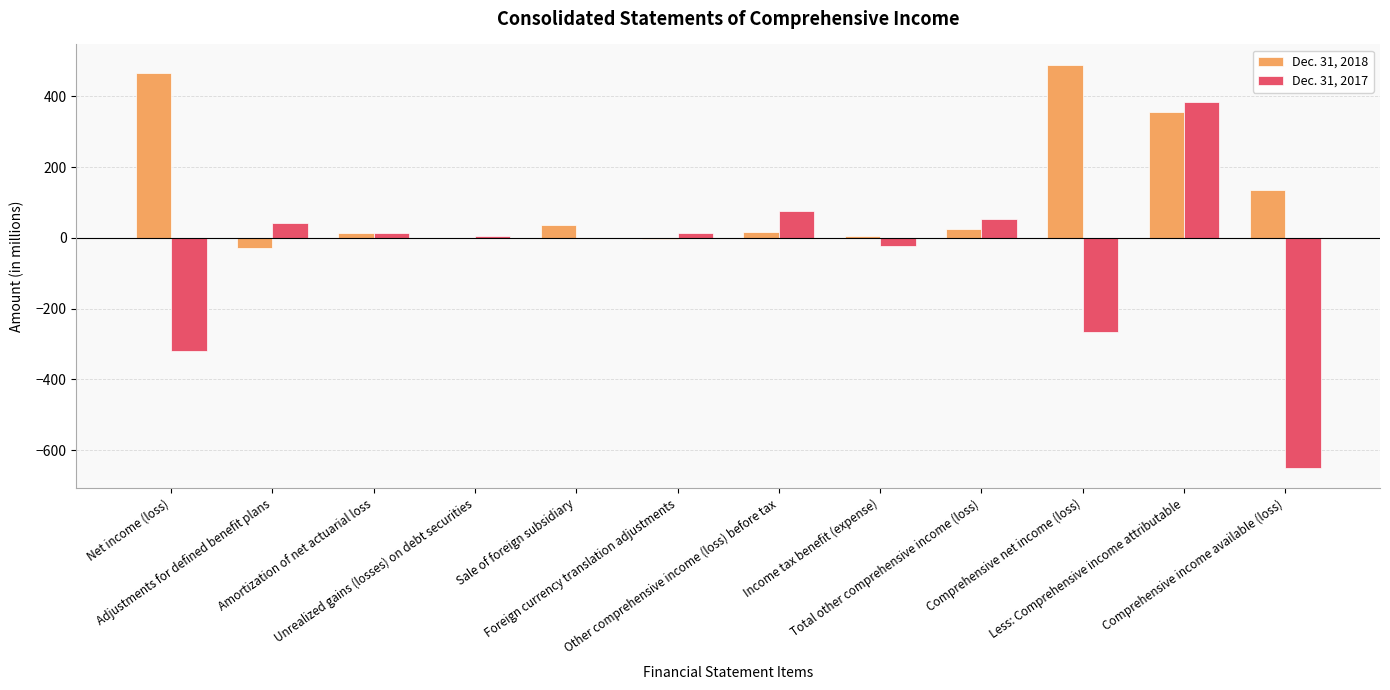

What is the sum of all Dec. 31, 2017 values?

-667